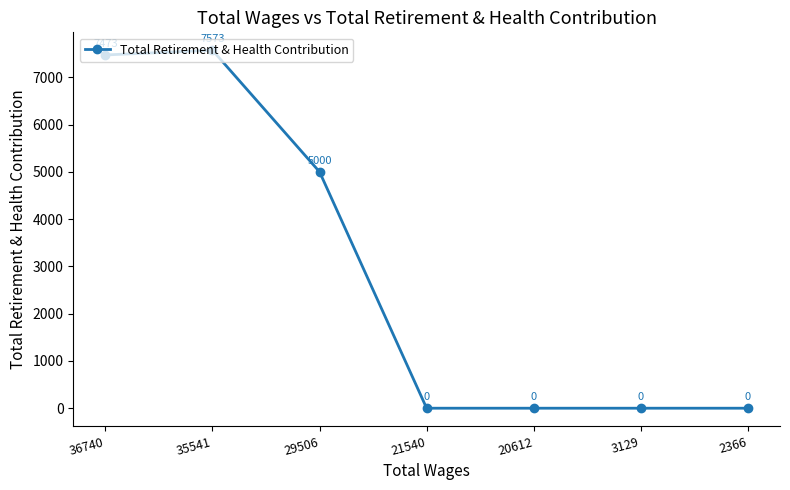

What is the difference between the second highest and minimum values?

7473